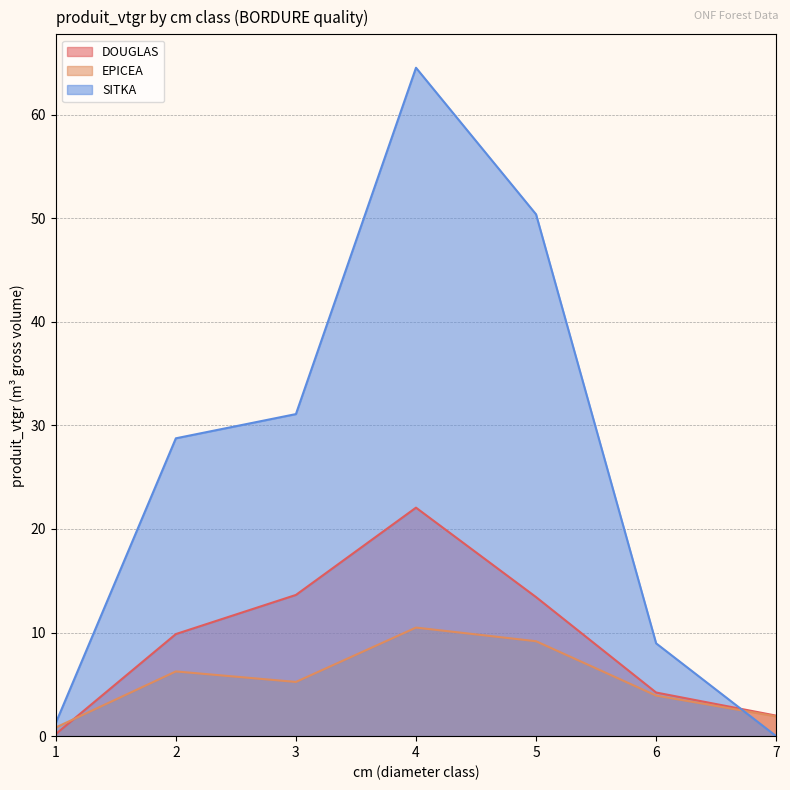

What is the average value of the SITKA series?

26.4